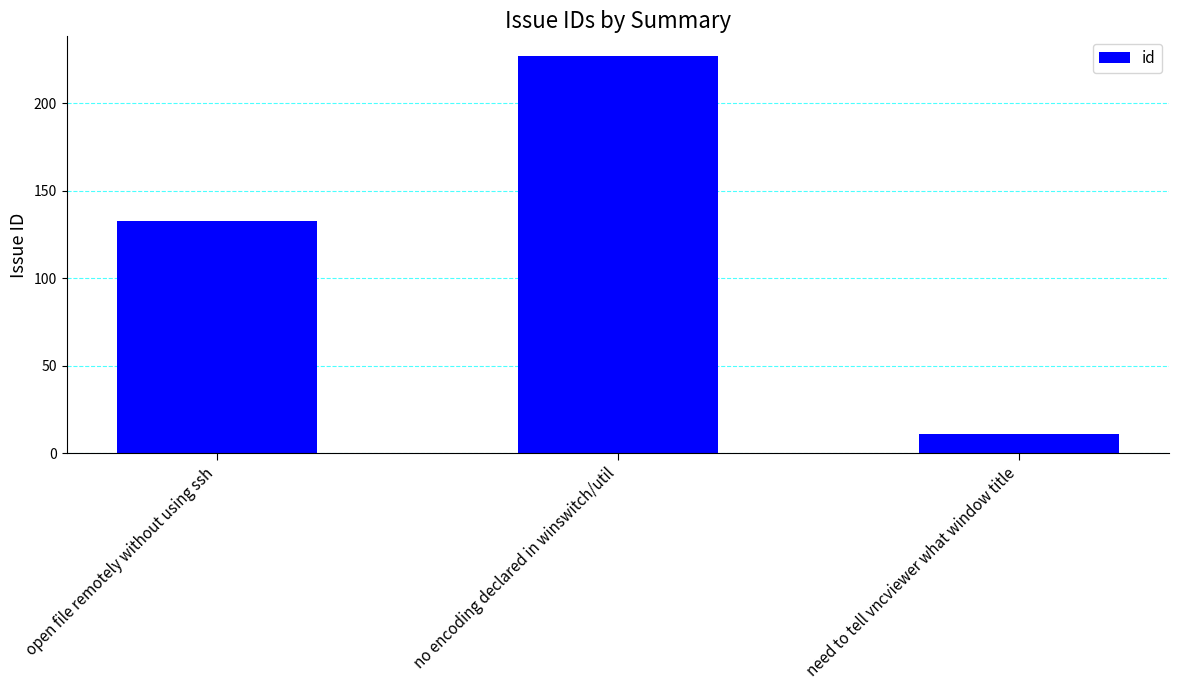

Approximately how many times larger is the value at open file remotely without using ssh compared to no encoding declared in winswitch/util?

0.6